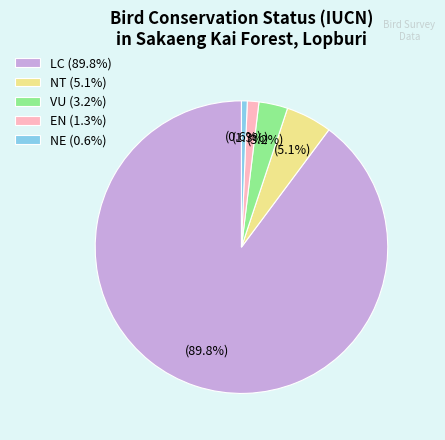

Which has a higher value, LC (89.8%) or NT (5.1%)?

LC (89.8%)